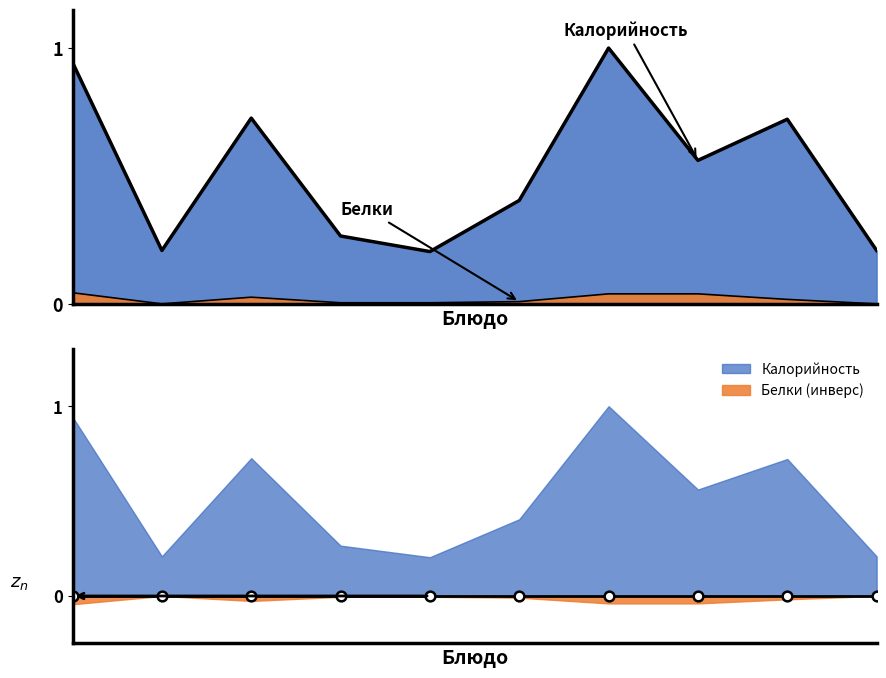

How many distinct data groups are displayed?

2